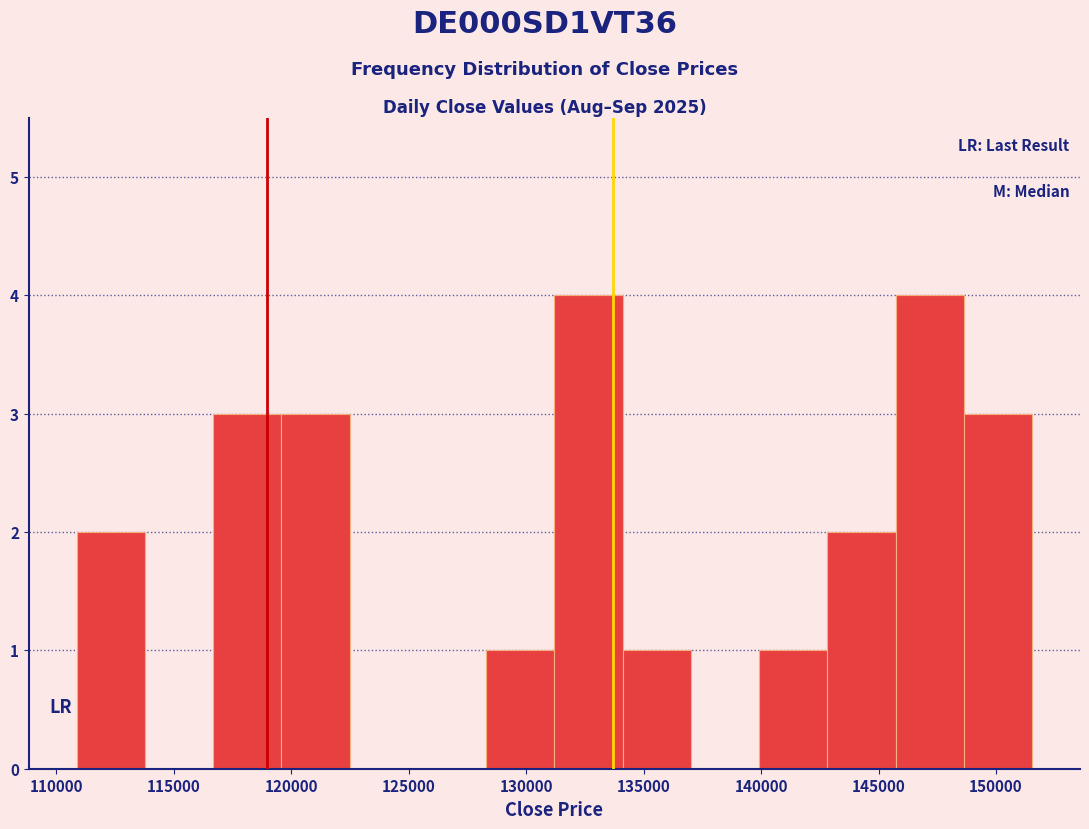

Reading left to right, list every bar in this chart as the range it spans on the x-axis followed by its height. Neither the bar edges nor the heights are printed on the chart, so give them approximately, as read against the axes.

111000 to 114000: 2
114000 to 116500: 0
116500 to 119500: 3
119500 to 122500: 3
122500 to 125500: 0
125500 to 128500: 0
128500 to 131000: 1
131000 to 134000: 4
134000 to 137000: 1
137000 to 140000: 0
140000 to 143000: 1
143000 to 145500: 2
145500 to 148500: 4
148500 to 151500: 3